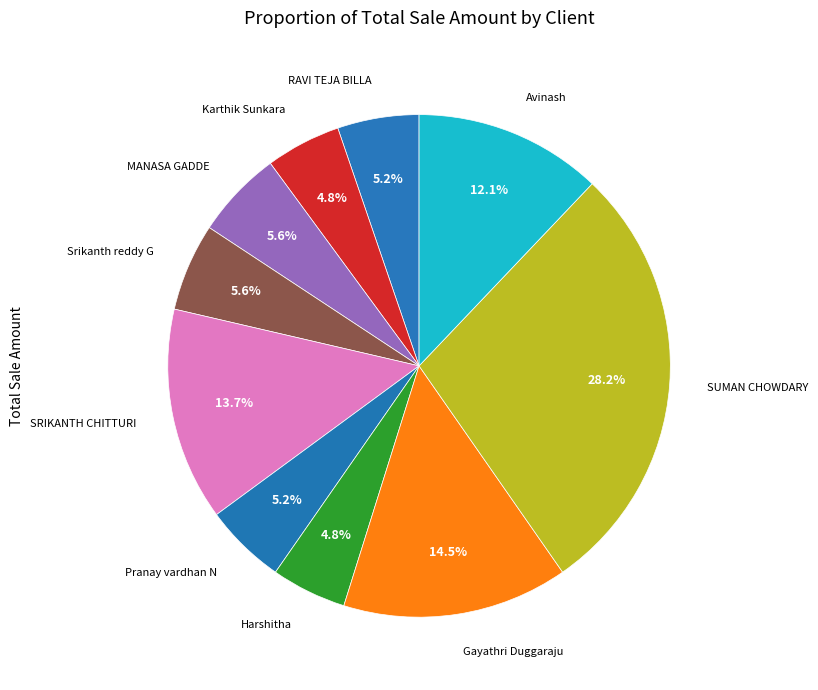

Rank the categories by value from lowest to highest.

Karthik Sunkara, Harshitha, RAVI TEJA BILLA, Pranay vardhan N, MANASA GADDE, Srikanth reddy G, Avinash, SRIKANTH CHITTURI, Gayathri Duggaraju, SUMAN CHOWDARY